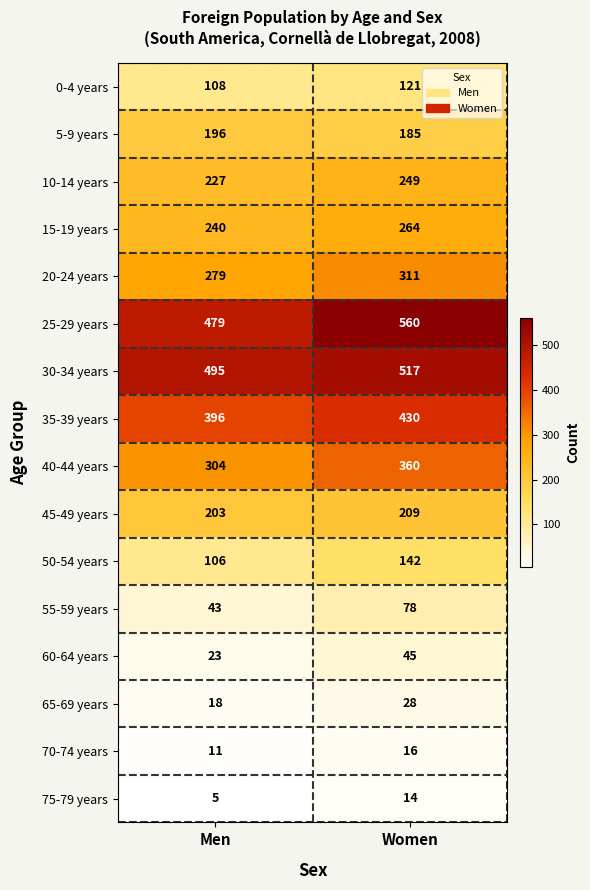

True or false: 45-49 years has a value of 203 at Men.

True